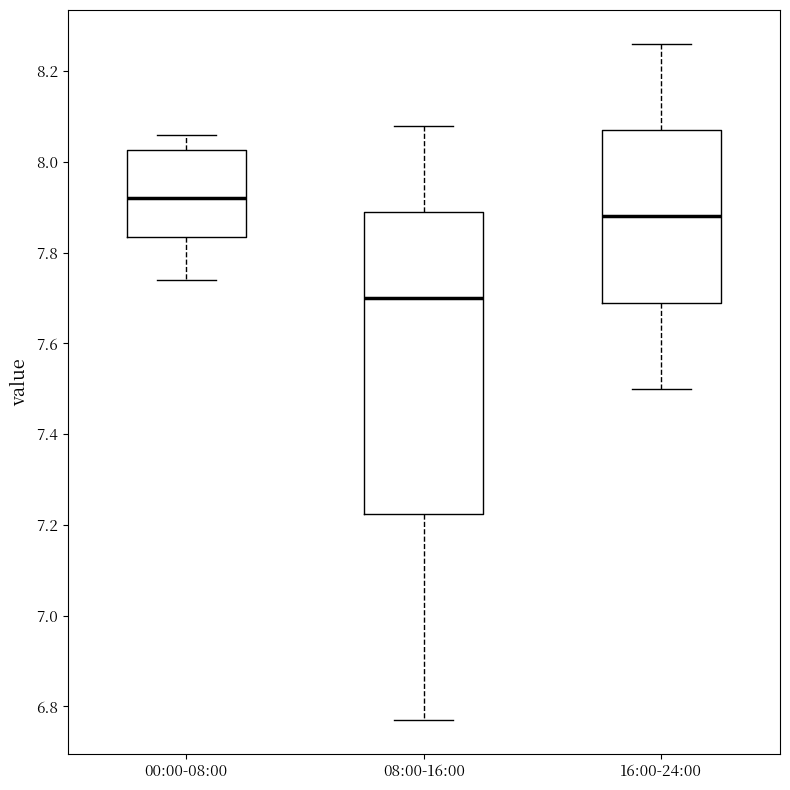

Where does the upper whisker of the box for 08:00-16:00 end on the y-axis? The values are not printed on the chart, so give them approximately, as read against the axis.

8.08